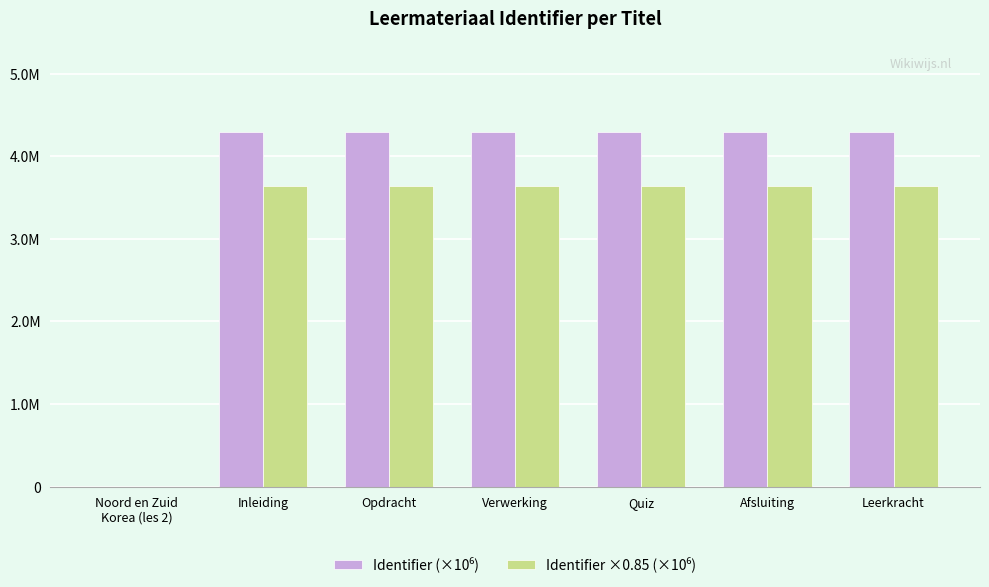

How many data points in Identifier ×0.85 (×10⁶) are above 3?

6